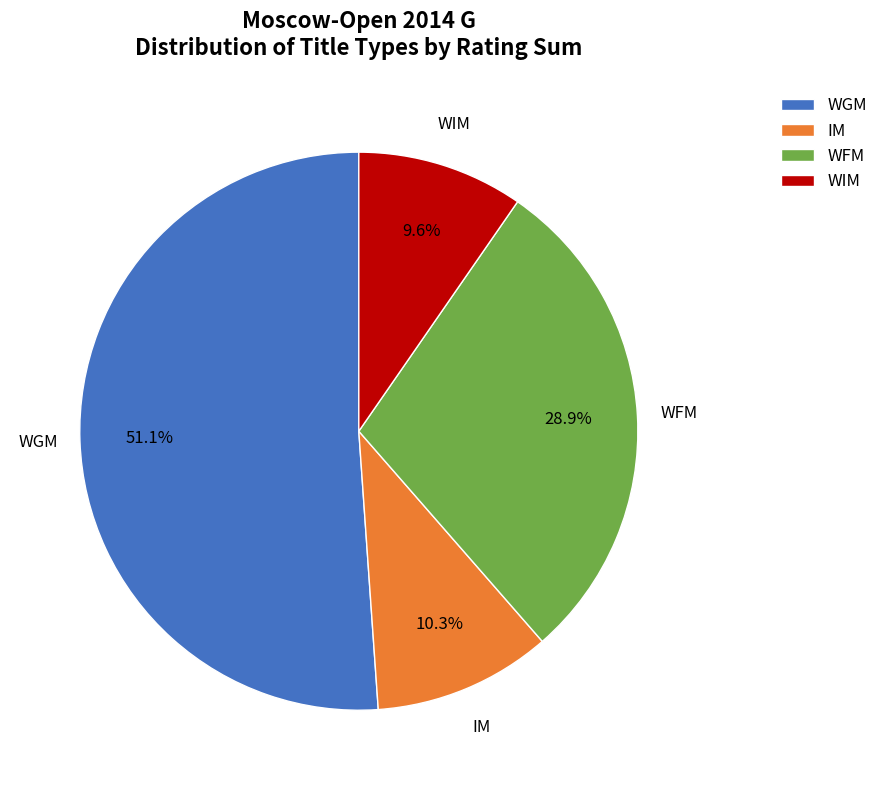

Which slice is the smallest?

WIM